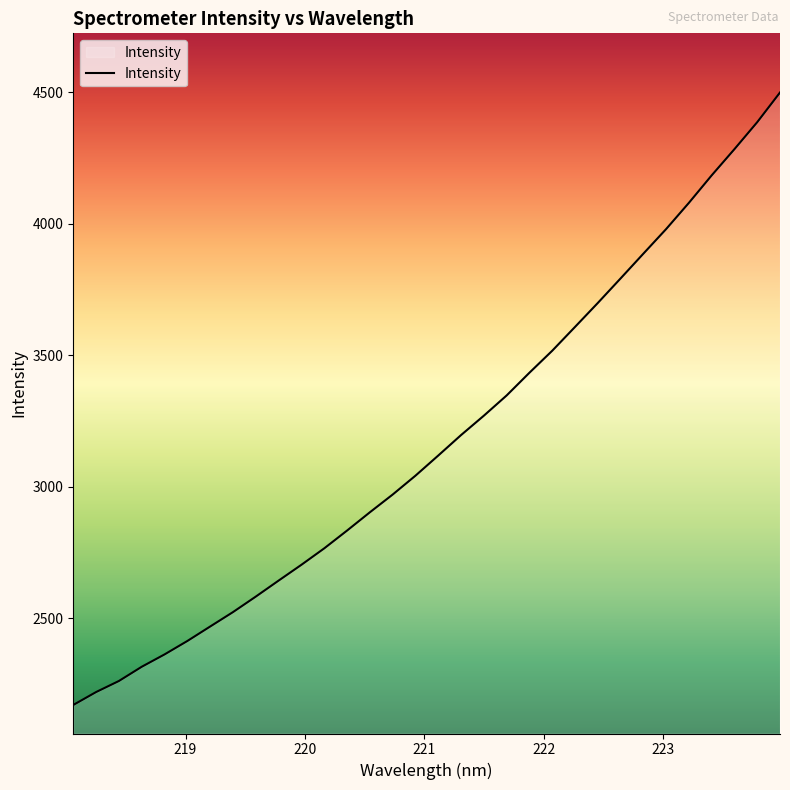

What is the minimum value shown in the chart?

2170.8